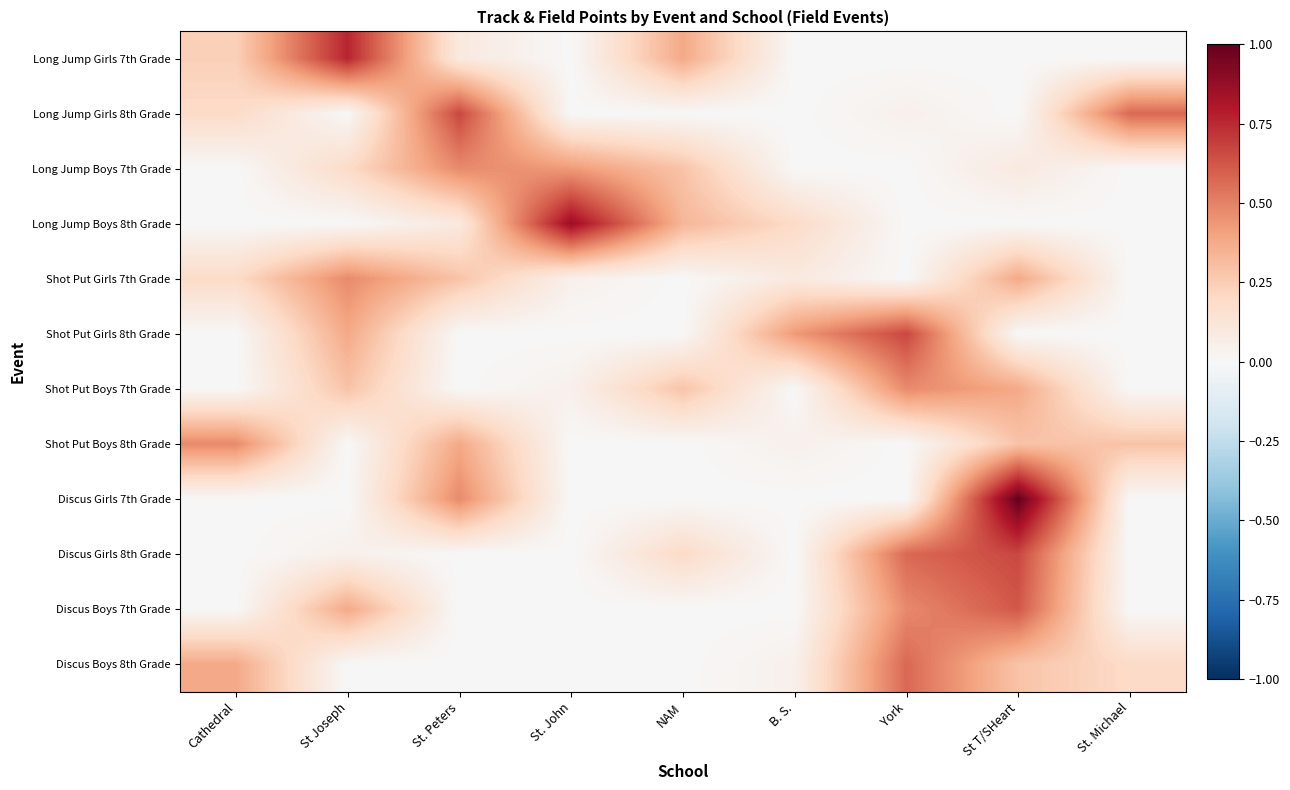

Reading left to right, list all the values displayed in this chart.

Long Jump Girls 7th Grade: Cathedral=0.2	St Joseph=0.8	St. Peters=0.1	St. John=0.0	NAM=0.4	B. S.=0.0	York=0.0	St T/SHeart=0.0	St. Michael=0.0
Long Jump Girls 8th Grade: Cathedral=0.2	St Joseph=0.0	St. Peters=0.7	St. John=0.0	NAM=0.0	B. S.=0.0	York=0.0	St T/SHeart=0.0	St. Michael=0.6
Long Jump Boys 7th Grade: Cathedral=0.0	St Joseph=0.2	St. Peters=0.5	St. John=0.4	NAM=0.3	B. S.=0.0	York=0.0	St T/SHeart=0.1	St. Michael=0.0
Long Jump Boys 8th Grade: Cathedral=0.0	St Joseph=0.0	St. Peters=0.1	St. John=0.9	NAM=0.3	B. S.=0.2	York=0.0	St T/SHeart=0.0	St. Michael=0.0
Shot Put Girls 7th Grade: Cathedral=0.2	St Joseph=0.5	St. Peters=0.3	St. John=0.0	NAM=0.0	B. S.=0.1	York=0.0	St T/SHeart=0.4	St. Michael=0.0
Shot Put Girls 8th Grade: Cathedral=0.0	St Joseph=0.4	St. Peters=0.0	St. John=0.0	NAM=0.0	B. S.=0.4	York=0.7	St T/SHeart=0.0	St. Michael=0.0
Shot Put Boys 7th Grade: Cathedral=0.0	St Joseph=0.3	St. Peters=0.0	St. John=0.0	NAM=0.3	B. S.=0.0	York=0.5	St T/SHeart=0.4	St. Michael=0.0
Shot Put Boys 8th Grade: Cathedral=0.5	St Joseph=0.0	St. Peters=0.4	St. John=0.0	NAM=0.0	B. S.=0.0	York=0.0	St T/SHeart=0.3	St. Michael=0.3
Discus Girls 7th Grade: Cathedral=0.0	St Joseph=0.0	St. Peters=0.5	St. John=0.0	NAM=0.0	B. S.=0.0	York=0.0	St T/SHeart=1.0	St. Michael=0.0
Discus Girls 8th Grade: Cathedral=0.0	St Joseph=0.0	St. Peters=0.0	St. John=0.0	NAM=0.2	B. S.=0.0	York=0.6	St T/SHeart=0.7	St. Michael=0.0
Discus Boys 7th Grade: Cathedral=0.0	St Joseph=0.4	St. Peters=0.0	St. John=0.0	NAM=0.0	B. S.=0.0	York=0.5	St T/SHeart=0.6	St. Michael=0.0
Discus Boys 8th Grade: Cathedral=0.4	St Joseph=0.0	St. Peters=0.0	St. John=0.0	NAM=0.0	B. S.=0.0	York=0.6	St T/SHeart=0.3	St. Michael=0.2